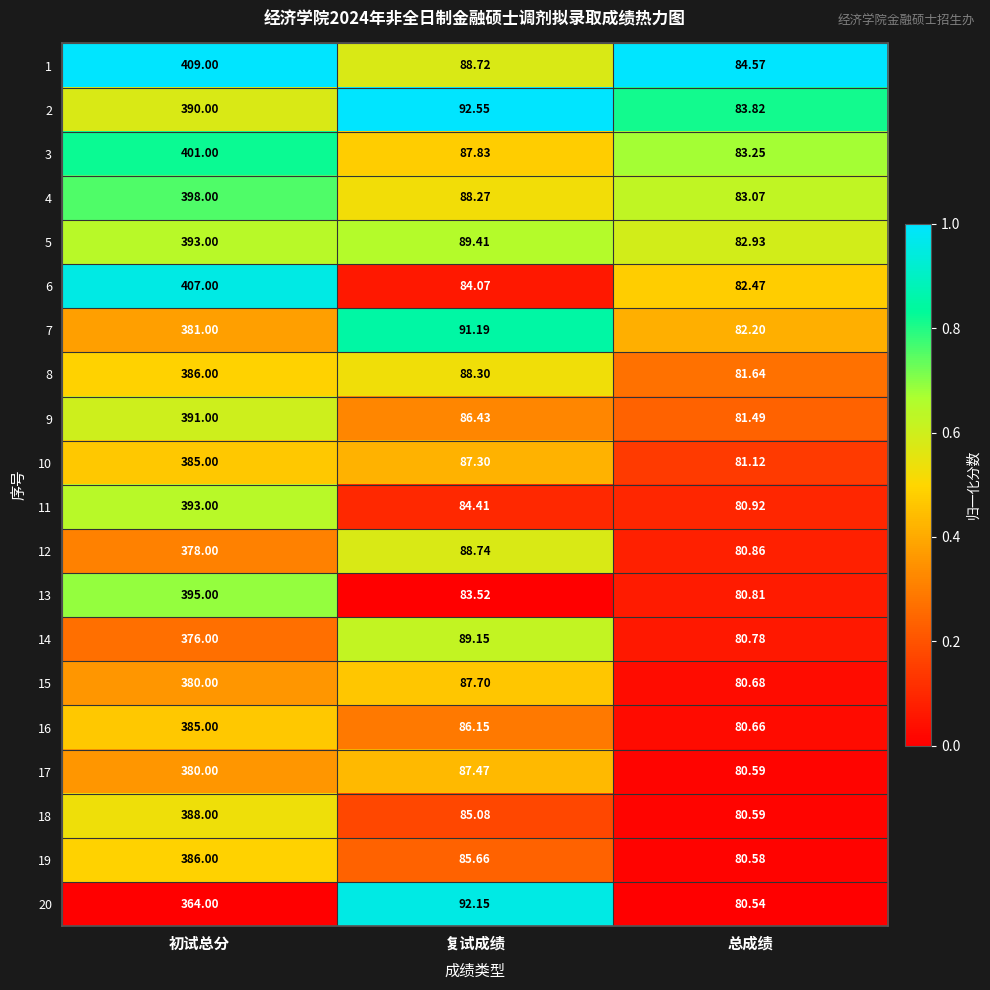

At 复试成绩, list the series in order from largest to smallest.

2, 20, 7, 5, 14, 12, 1, 8, 4, 3, 15, 17, 10, 9, 16, 19, 18, 11, 6, 13